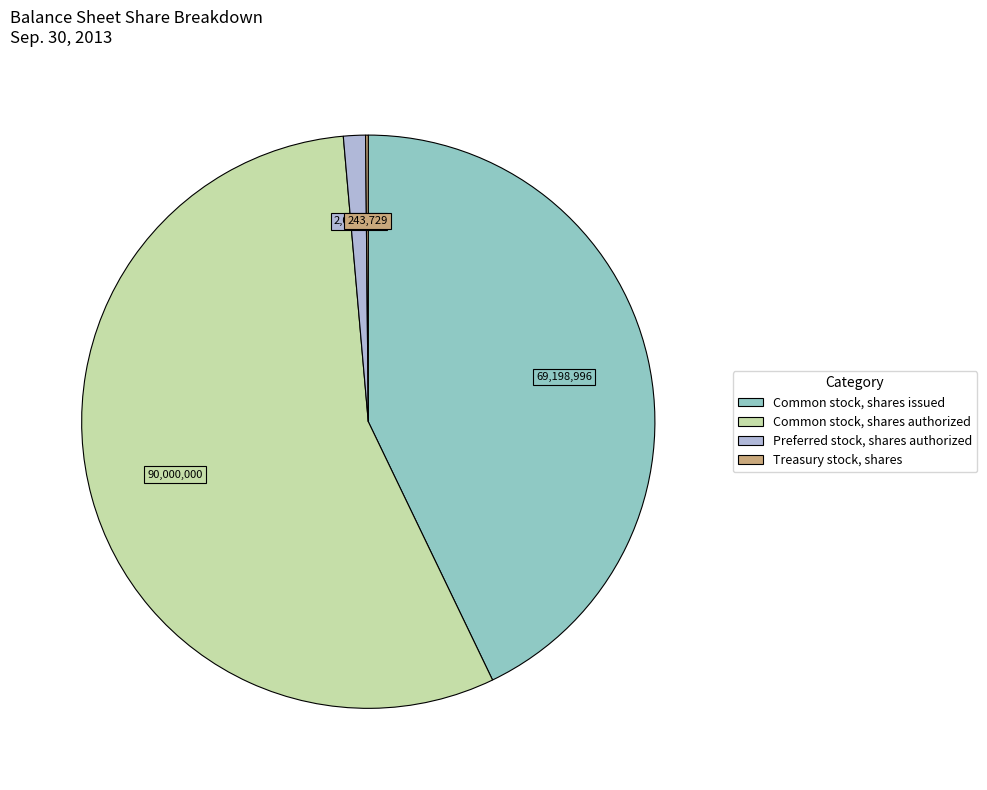

Which slice represents more than half of the pie?

Common stock, shares authorized